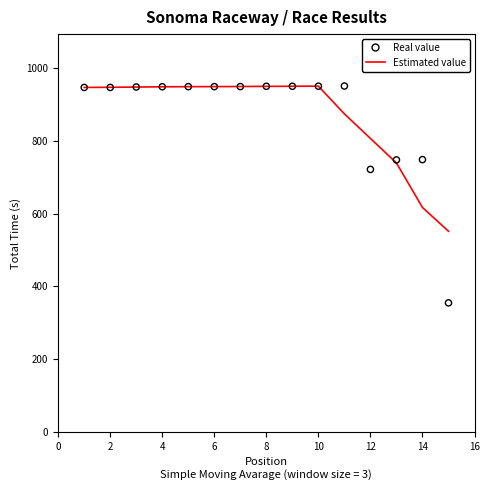

Which series reaches the maximum Y coordinate?

Real value